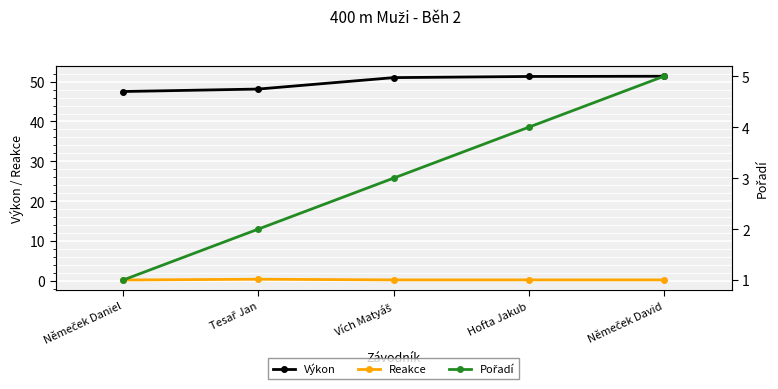

What is the sum of all Pořadí values?

15.0